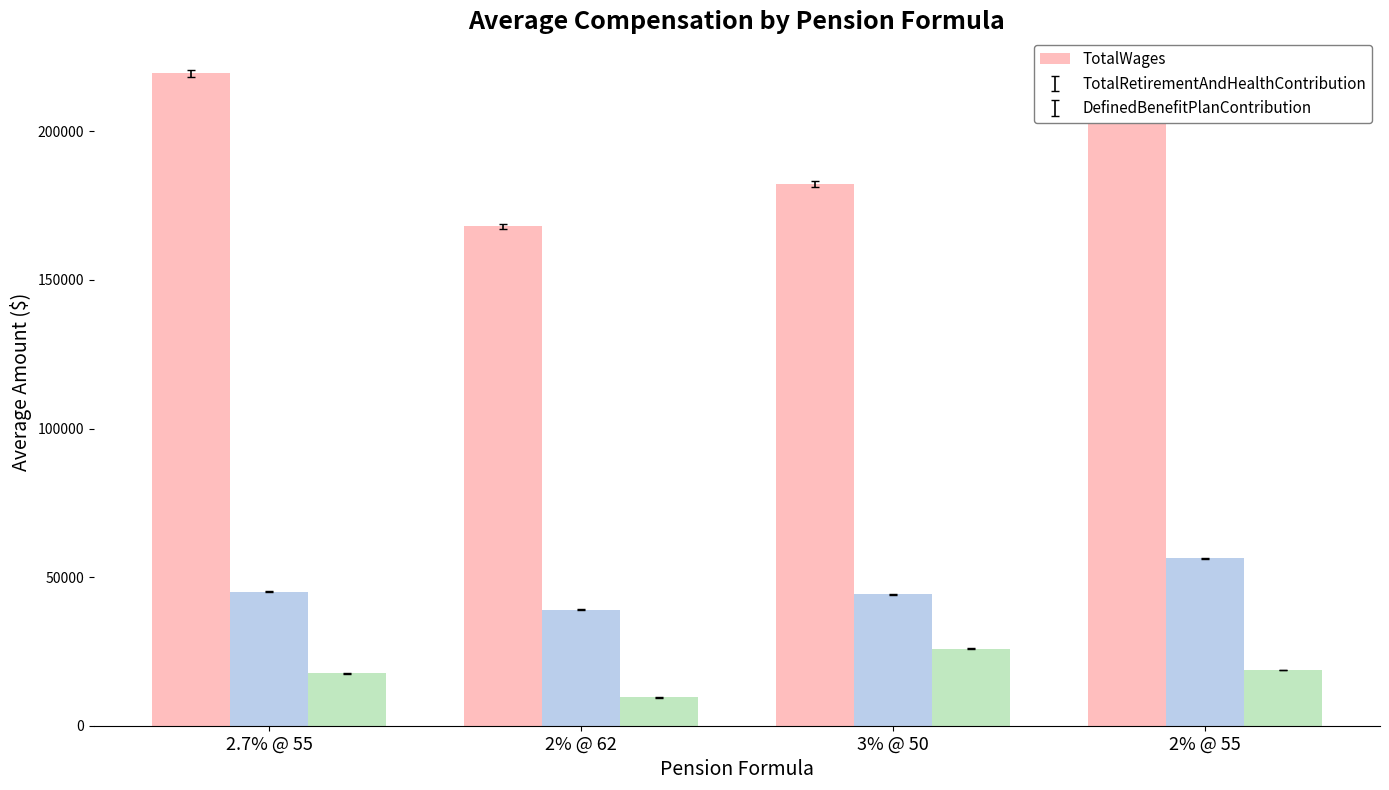

Which series has the widest spread of values?

TotalWages